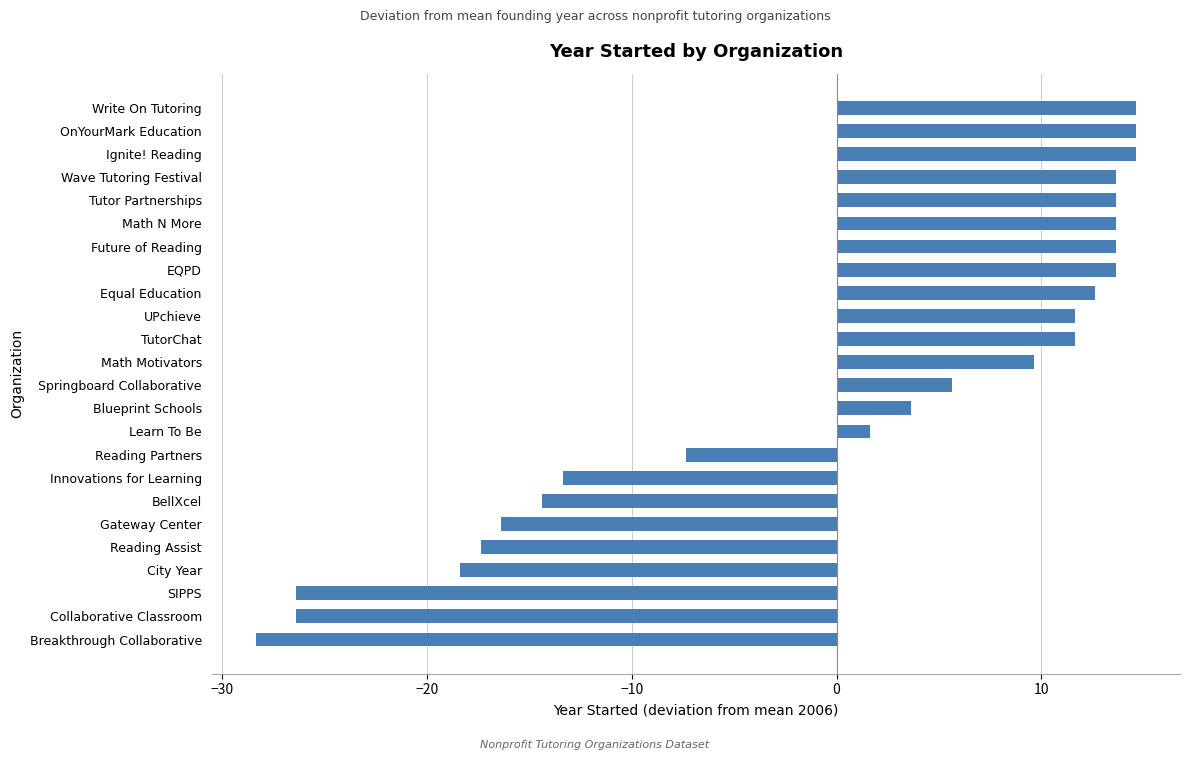

What is the change in value from TutorChat to EQPD?

+2.0